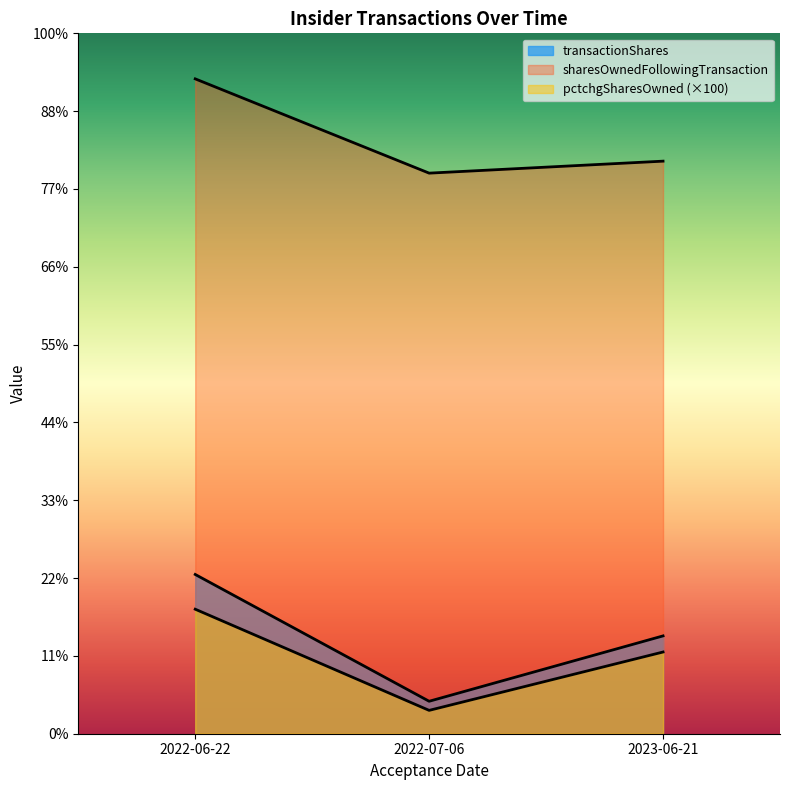

Between 2022-07-06 and 2023-06-21, which series saw the biggest shift?

transactionShares